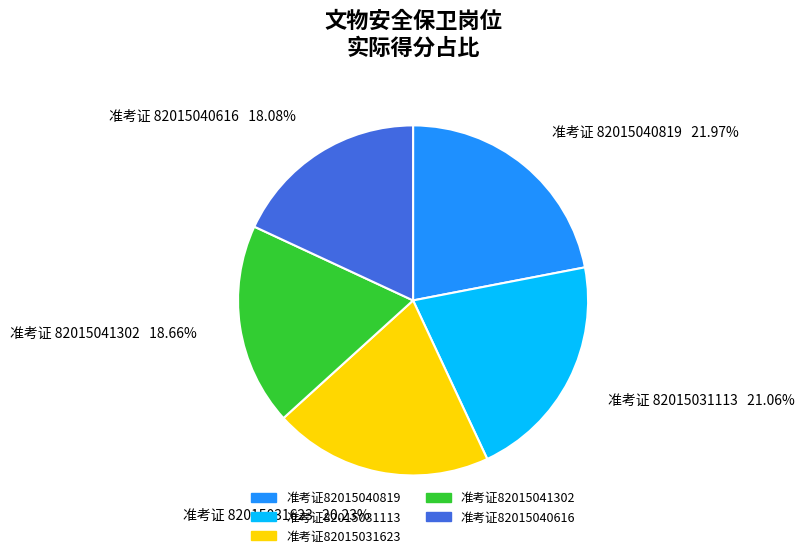

Is there any slice that represents more than half of the pie?

No